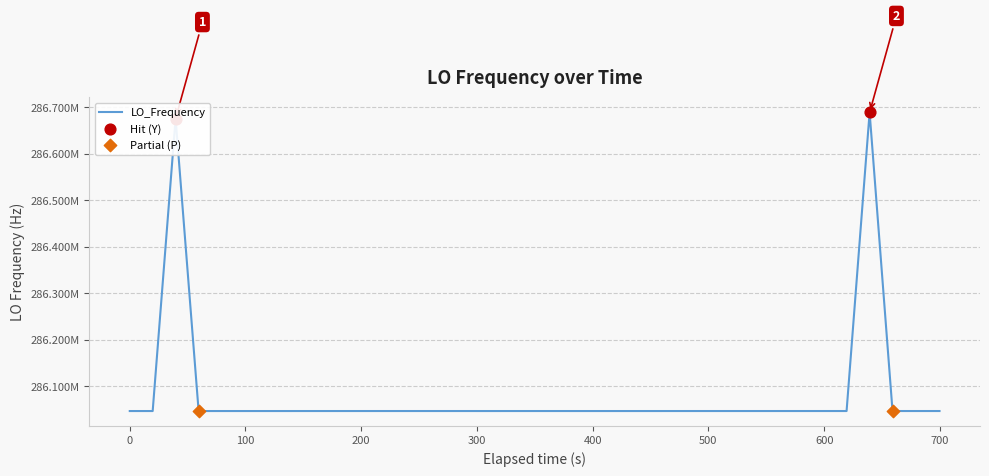

Does the chart have visible grid lines?

Yes